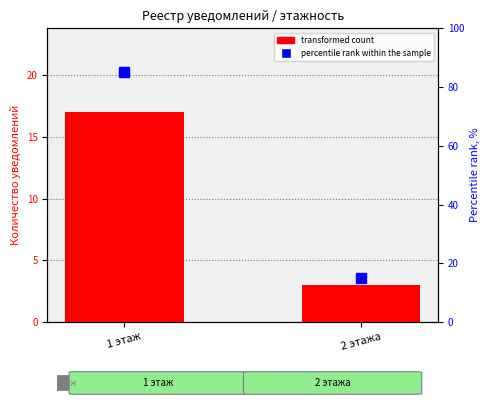

What is the label of the 2nd bar from the right?

1 этаж